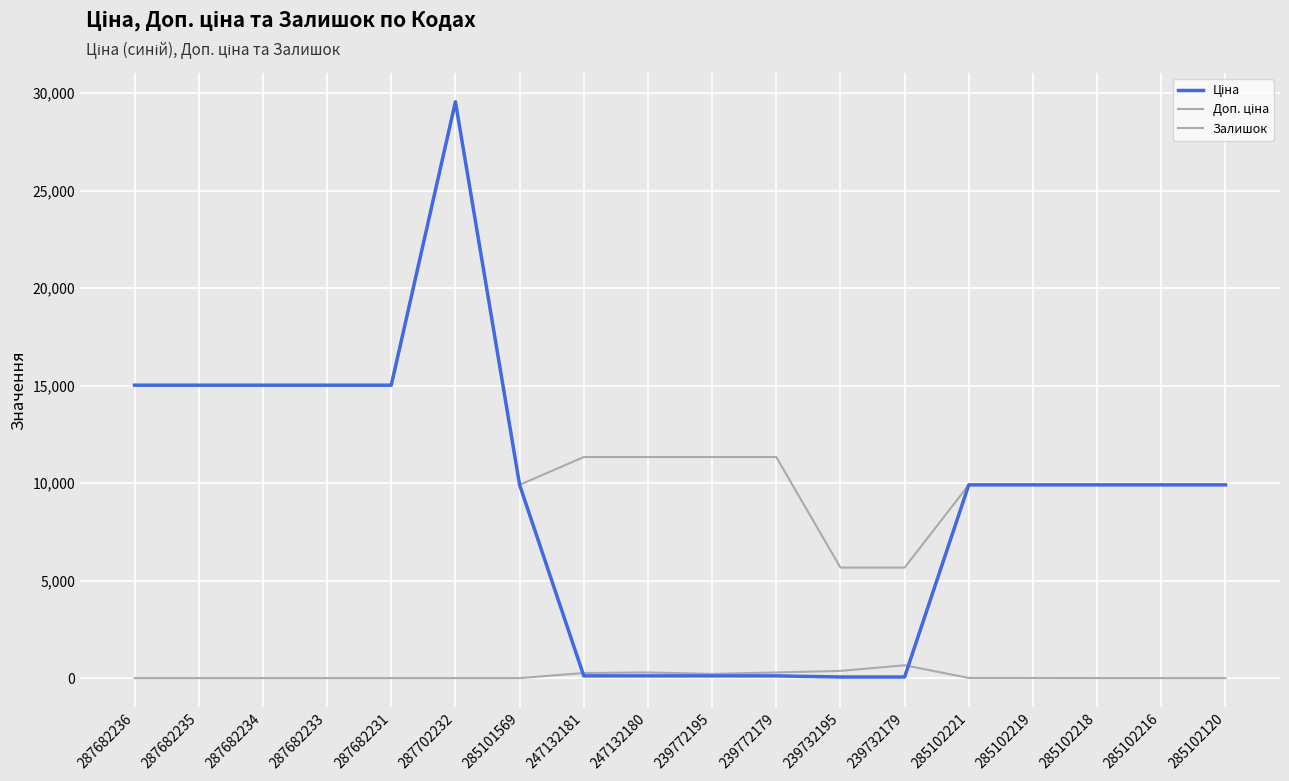

Which label corresponds to the smallest value in the chart?

287682236